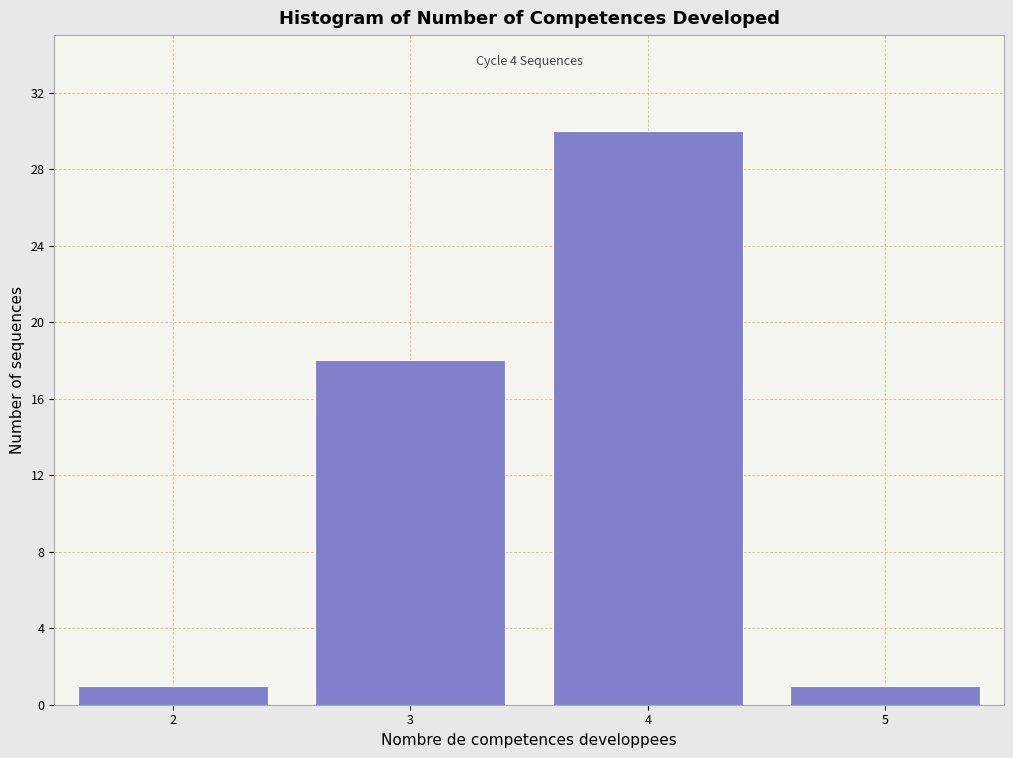

Reading left to right, list all the values displayed in this chart.

2=1	3=18	4=30	5=1